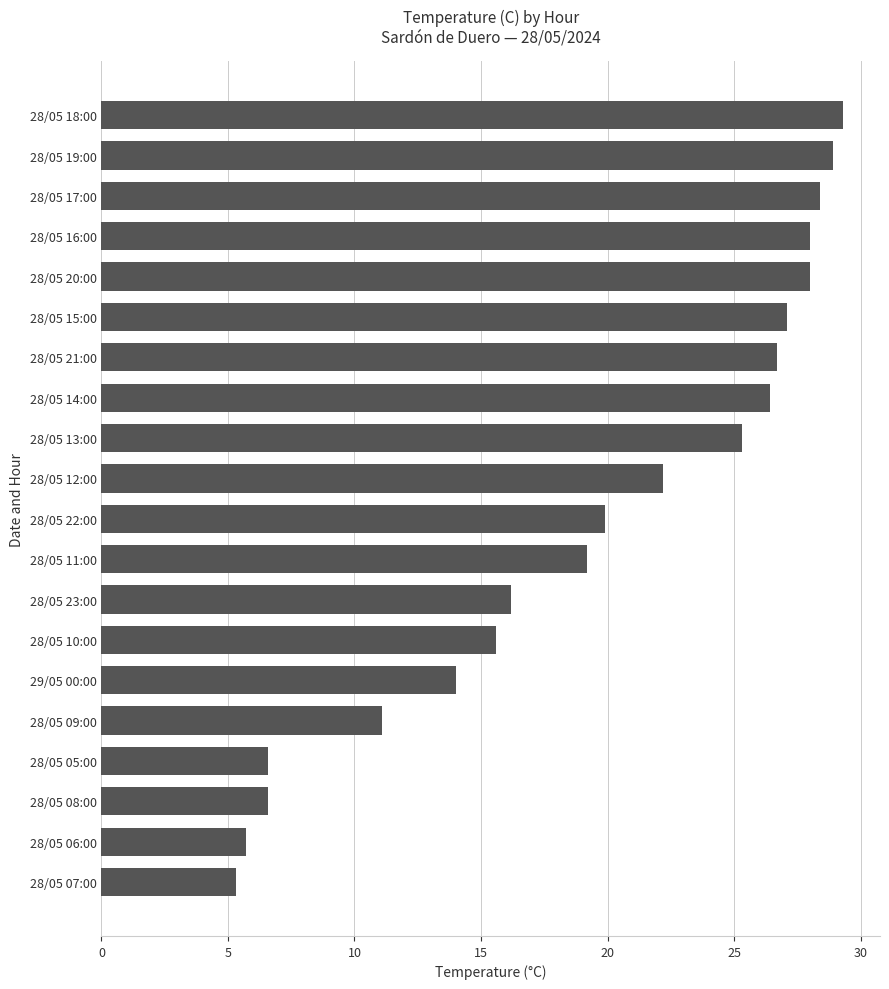

Which has a higher value, 28/05 16:00 or 28/05 09:00?

28/05 16:00